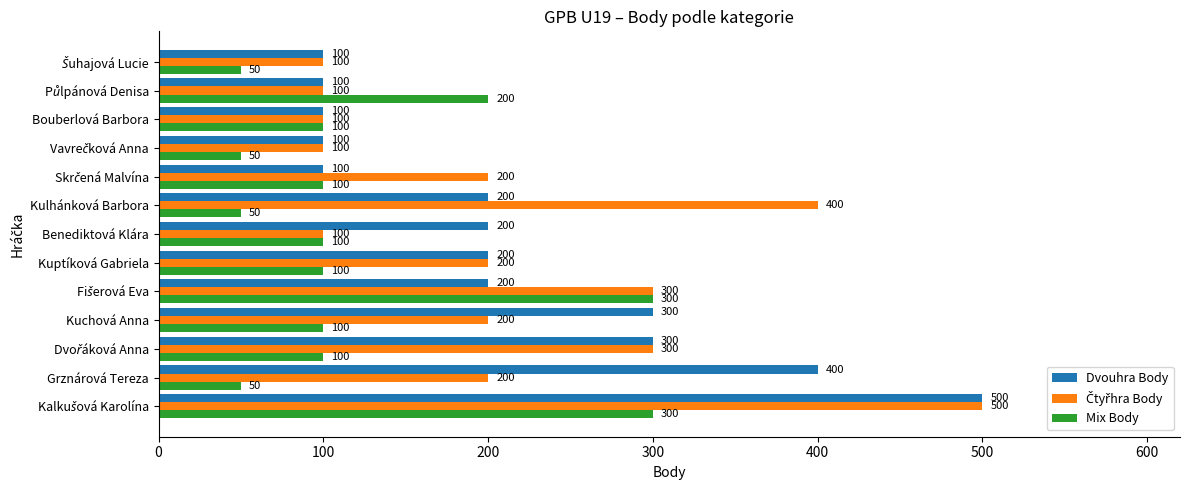

What is the minimum value for Mix Body?

50